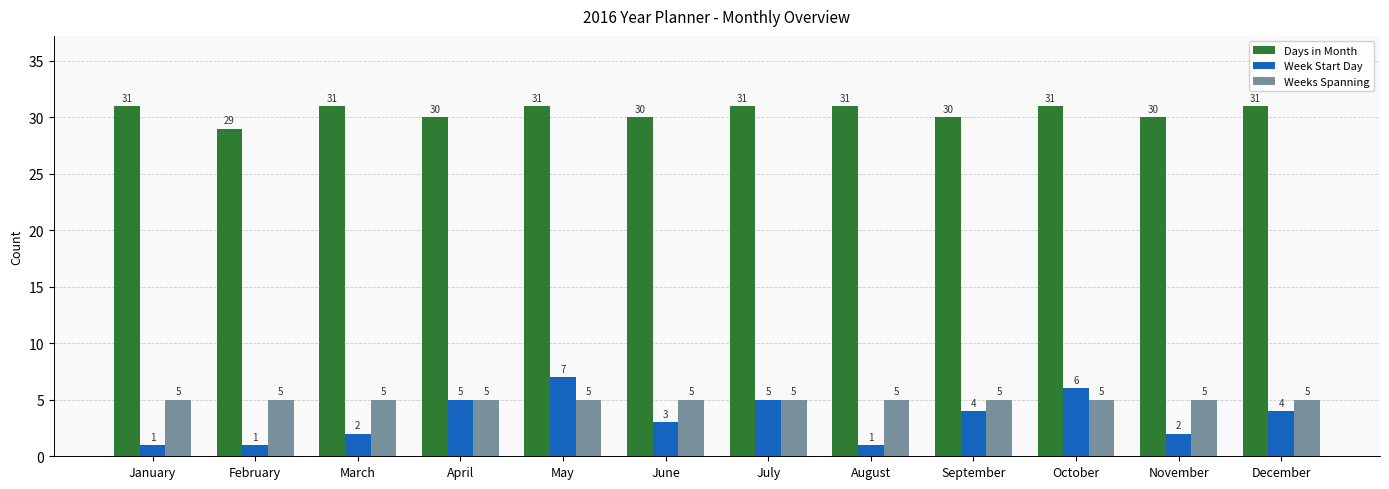

Between July and August, which series saw the biggest shift?

Week Start Day